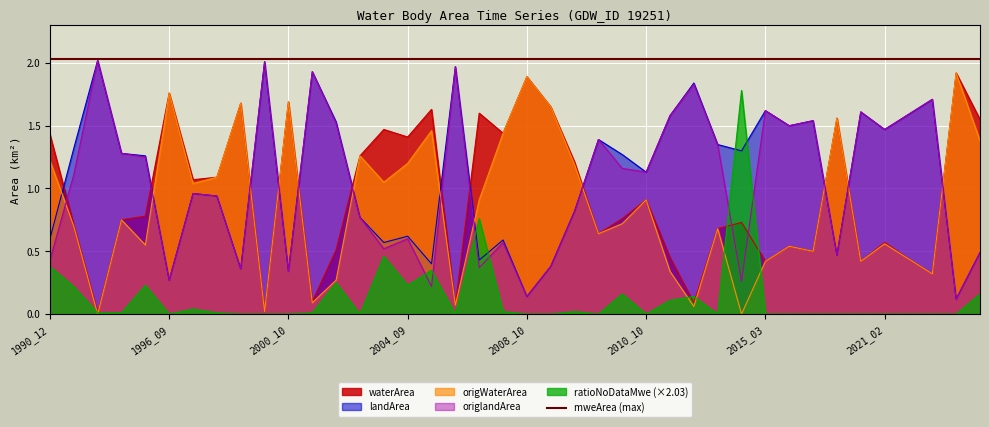

Where does the landArea series first go above 1?

1992_01